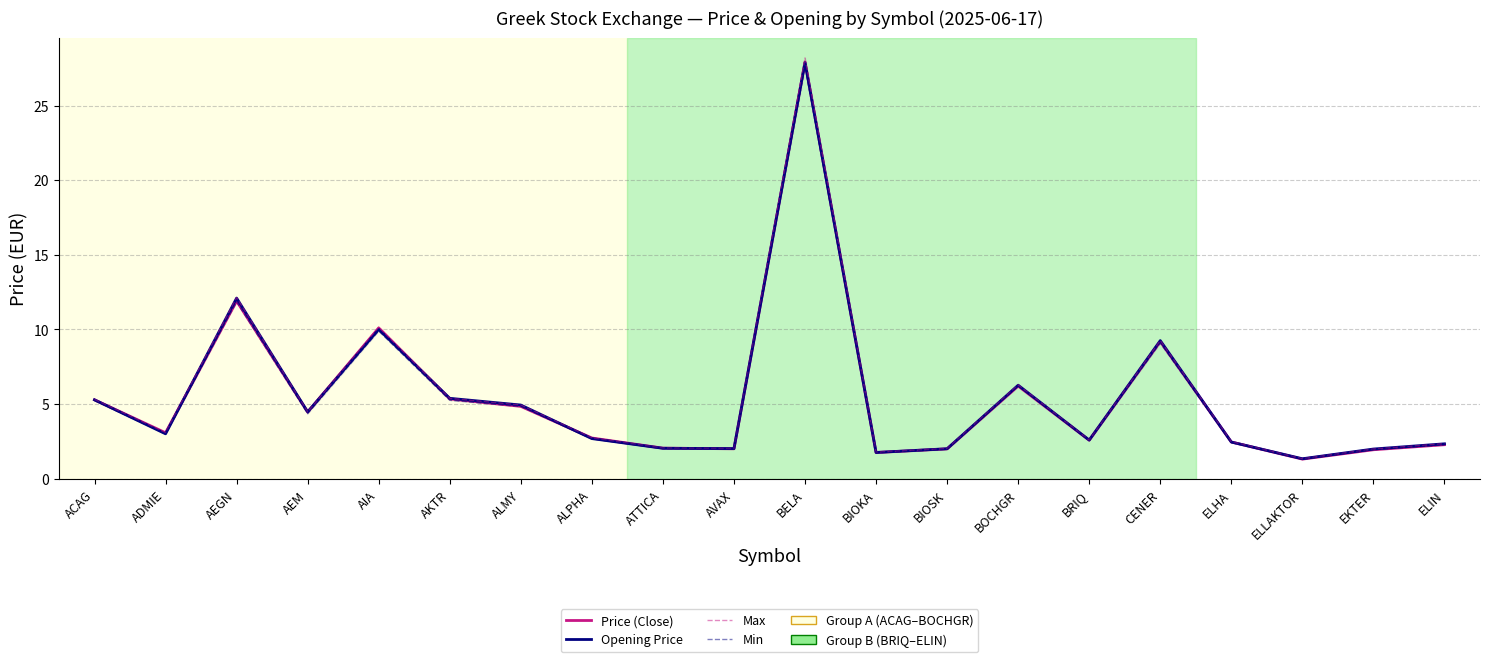

True or false: Min has a value of 9.9 at AIA.

True